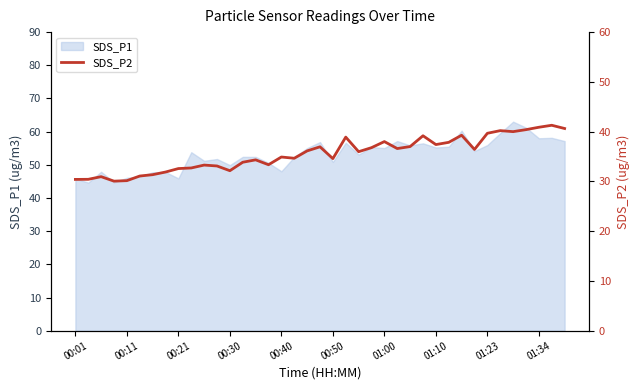

What is the value of the 10th point from the left?

32.7